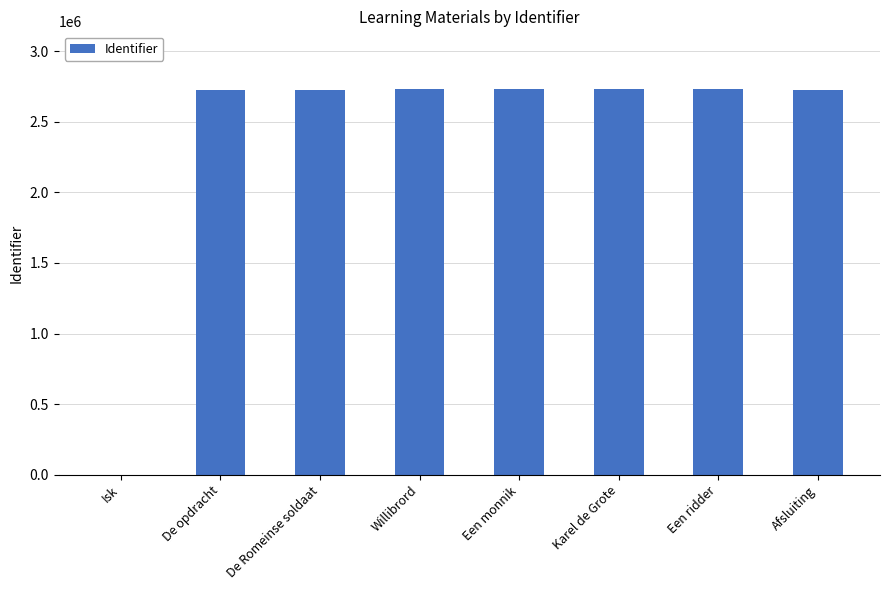

What is the ratio of the value at De opdracht to the value at Een monnik?

1.0